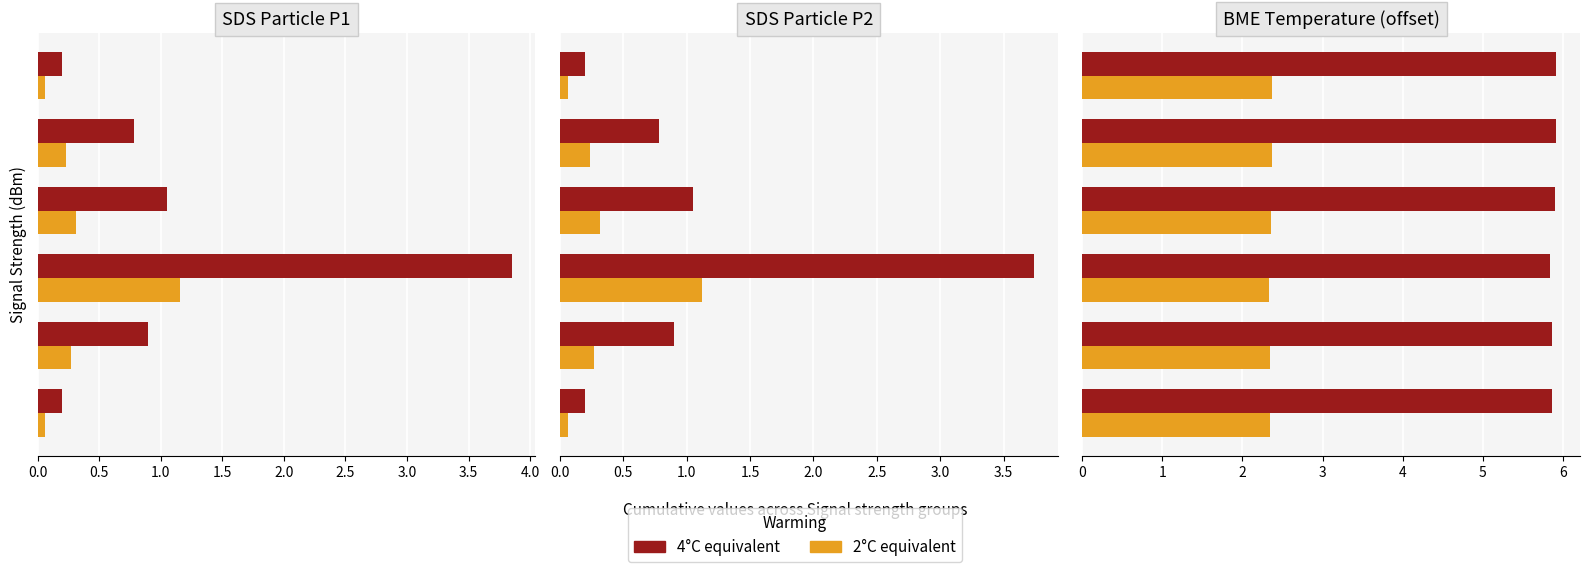

What is the sum of the 2°C equivalent values at 0.0 and 1.5?

4.7